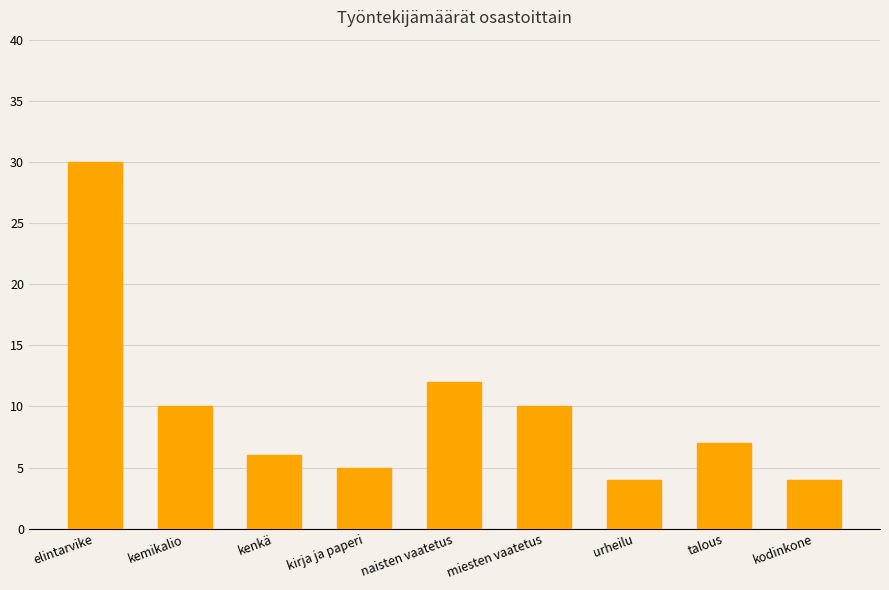

How many series are shown in this chart?

1